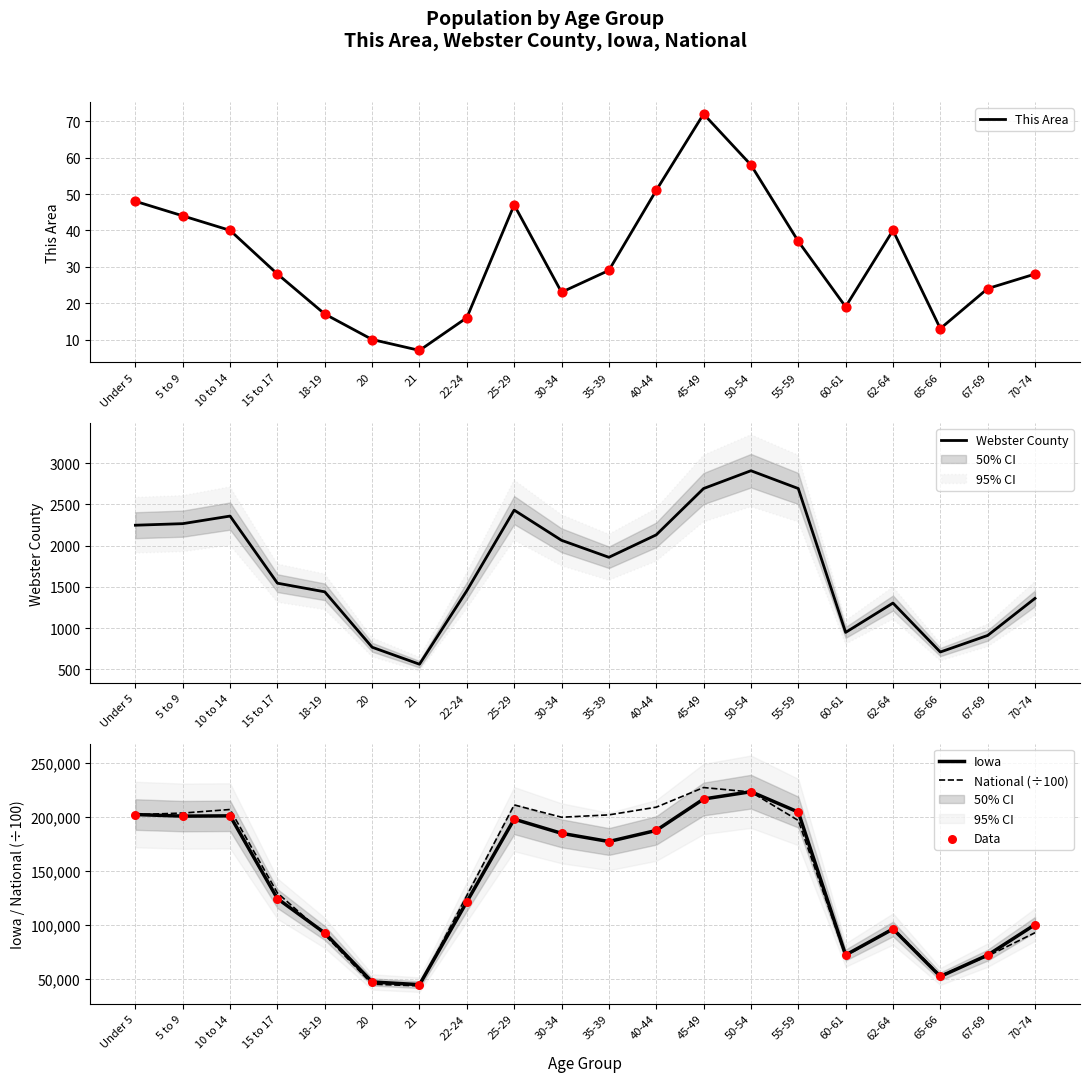

Is the value of This Area at 25-29 greater than the value of Data at 67-69?

No